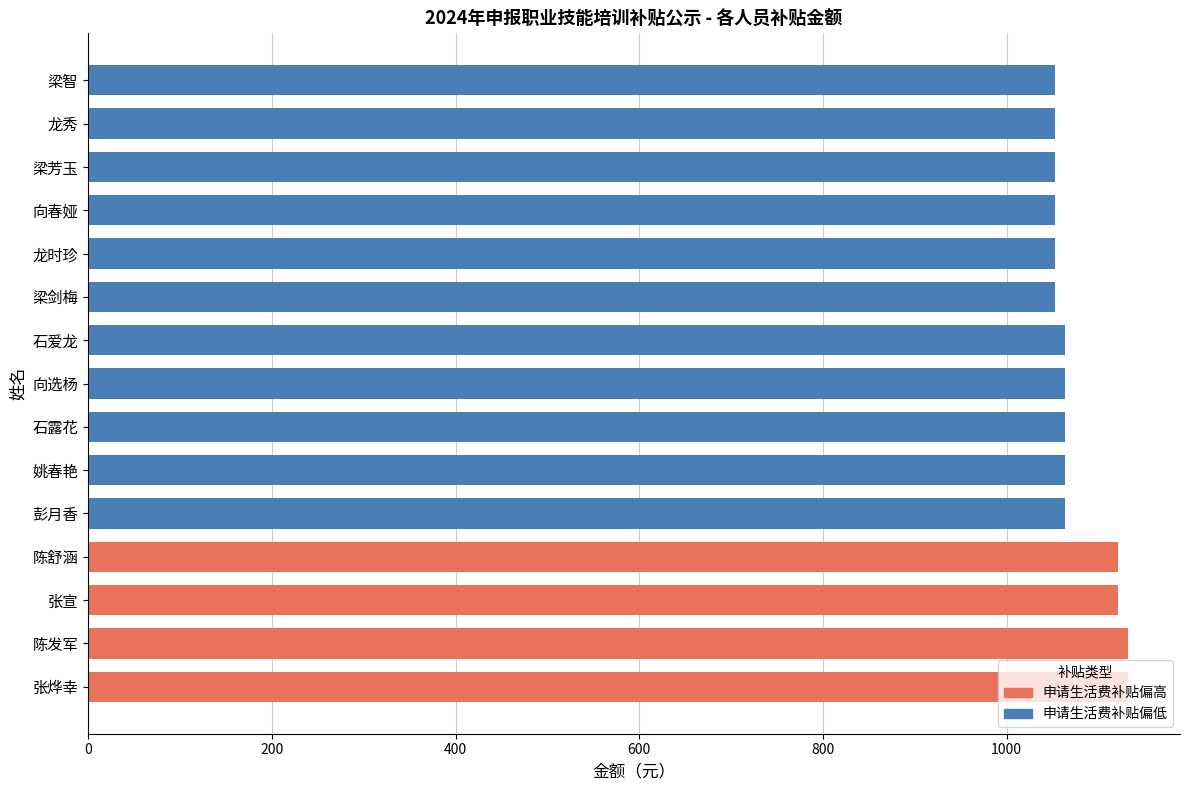

Is it true that 总金额（元） equals 624 at 杜远明?

False